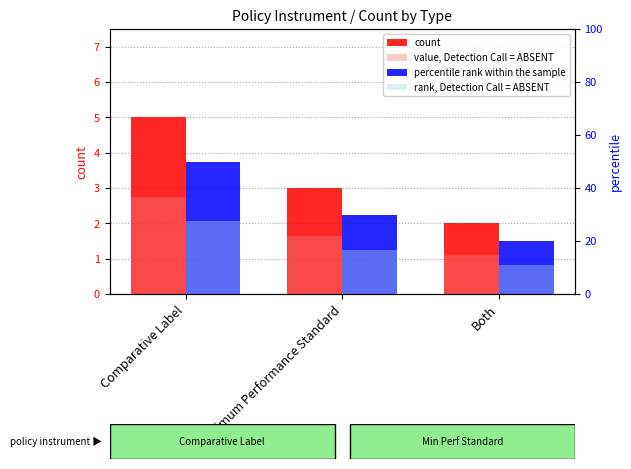

True or false: value, Detection Call = ABSENT has a value of 1.8 at Both.

False